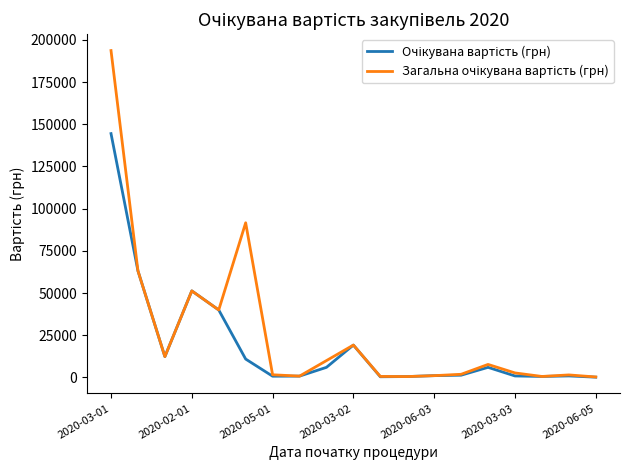

Does the chart display data point markers on the line(s)?

No